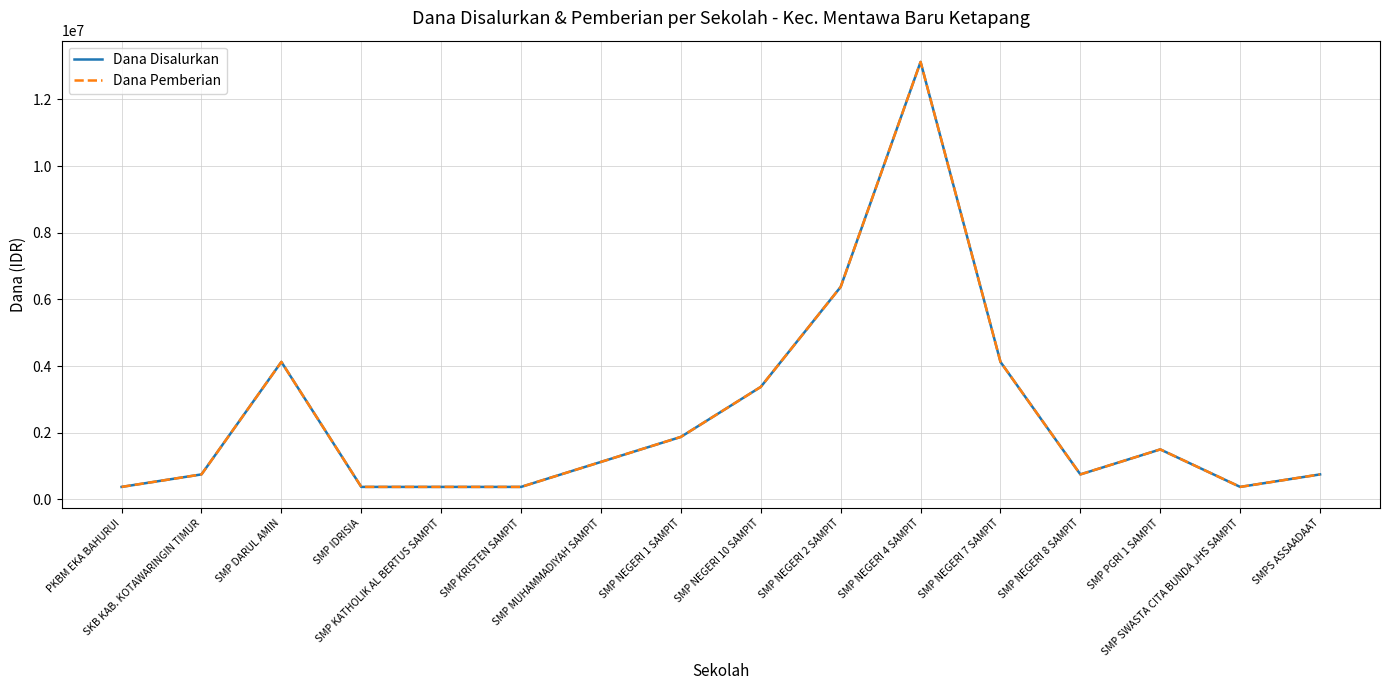

True or false: Dana Pemberian and Dana Disalurkan cross at least once.

False